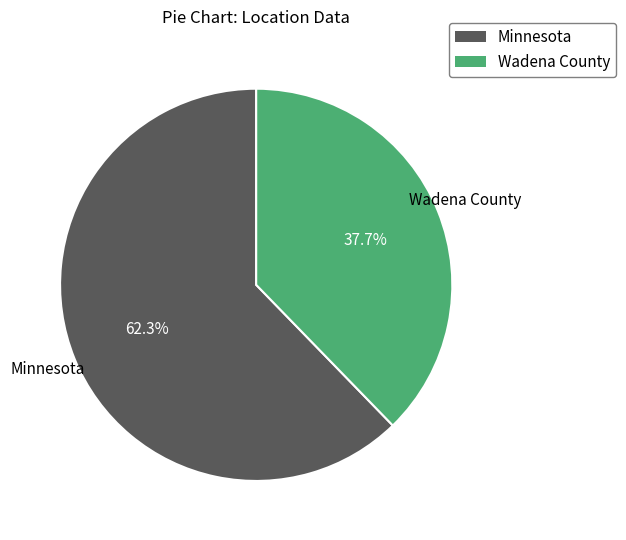

Count the number of slices in the pie.

2